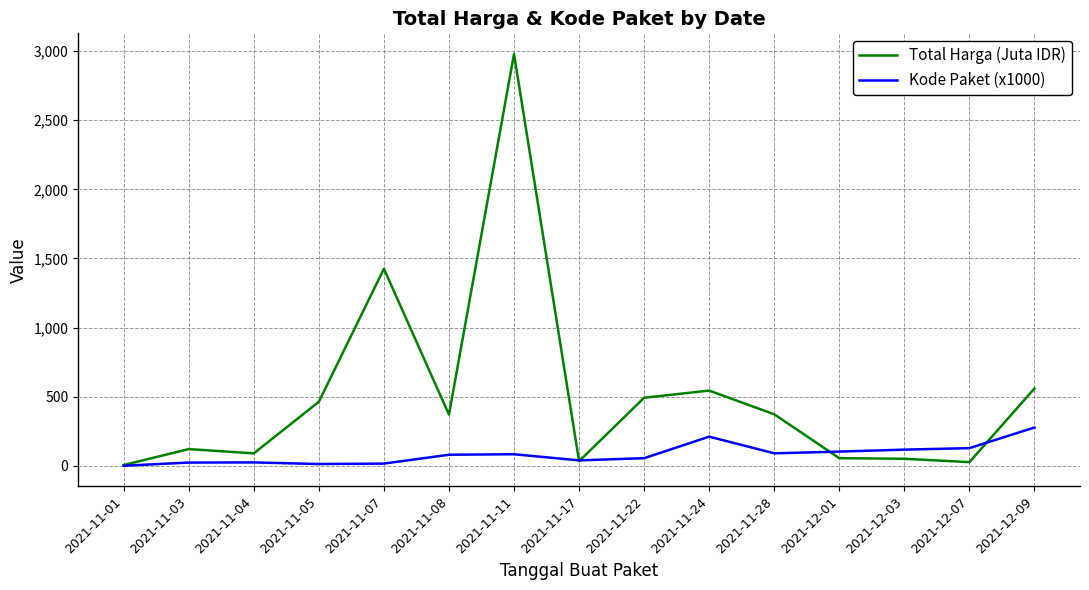

True or false: Total Harga (Juta IDR) has more than 2 points higher than both neighbors.

True